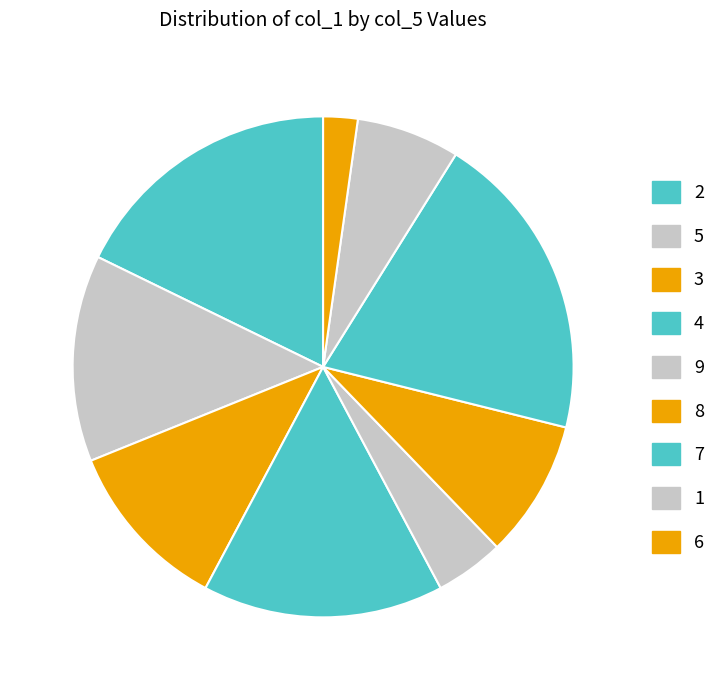

Which has a higher value, 2 or 1?

2